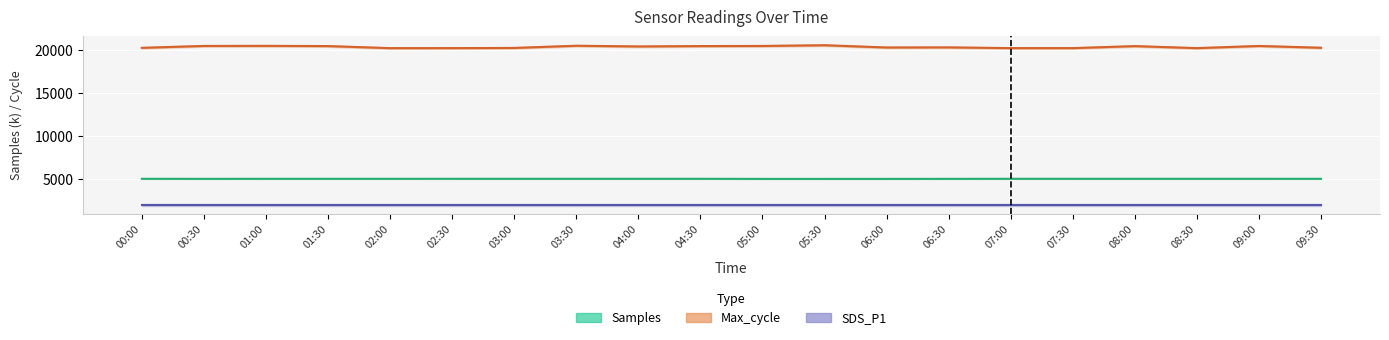

What is the total value across all series at 03:30?

27494.0